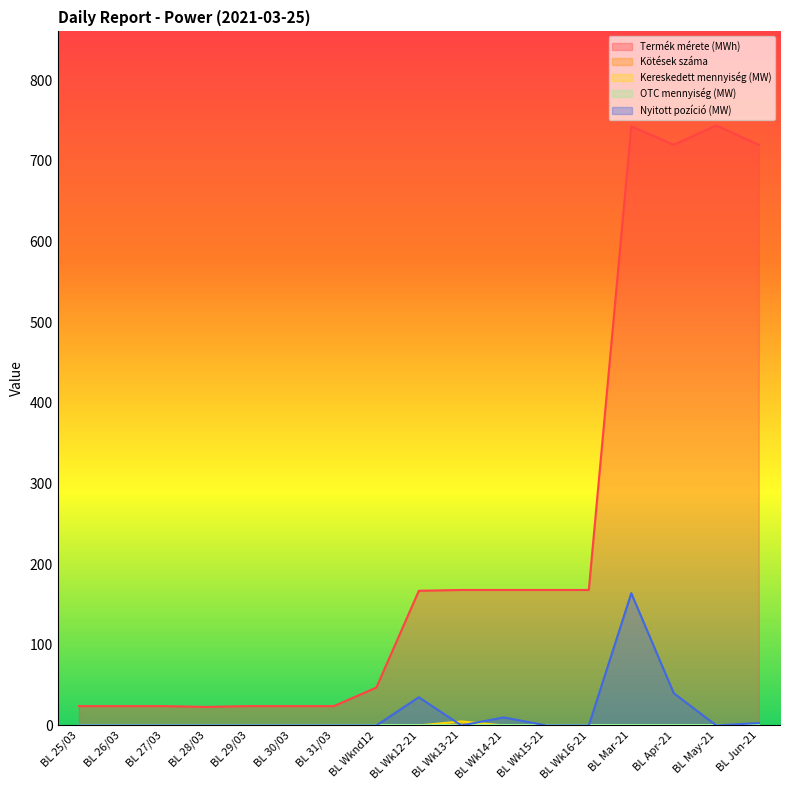

In Nyitott pozíció (MW), how many points are lower than both neighbors (excluding endpoints)?

2